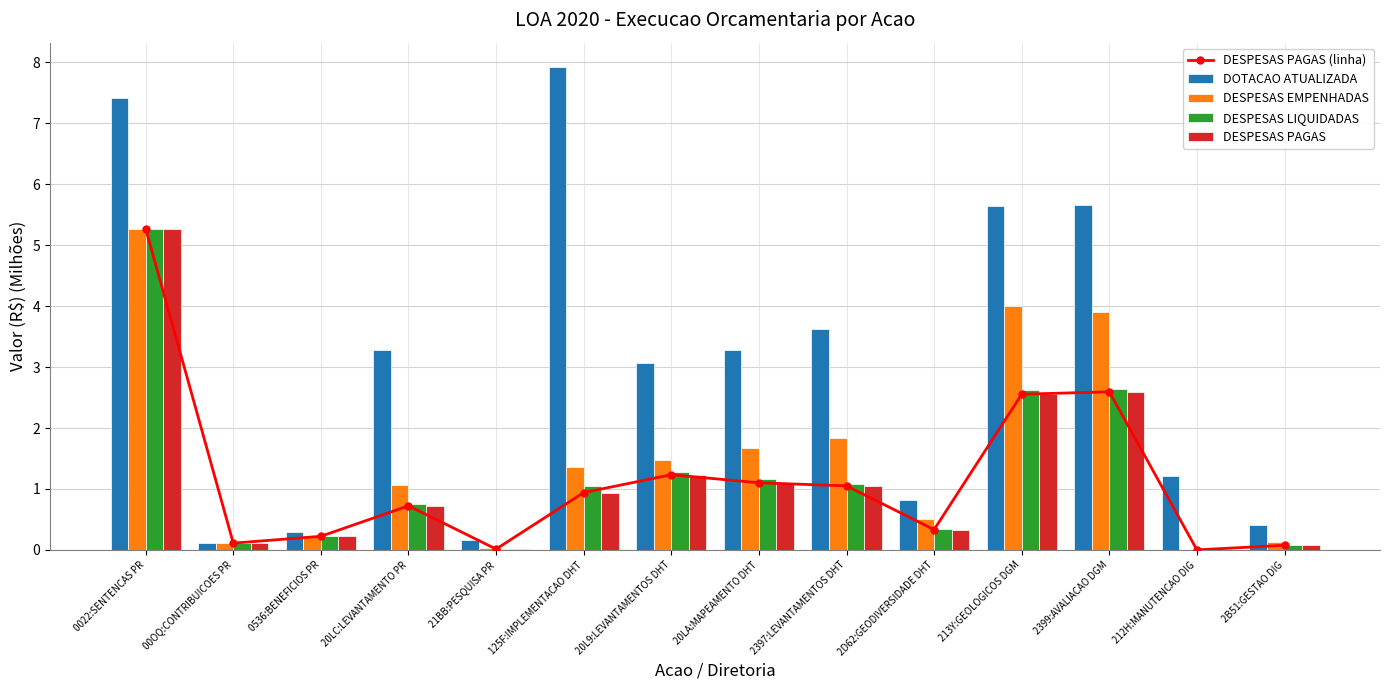

True or false: DOTACAO ATUALIZADA has a value of 1.2 at 212H:MANUTENCAO DIG.

True